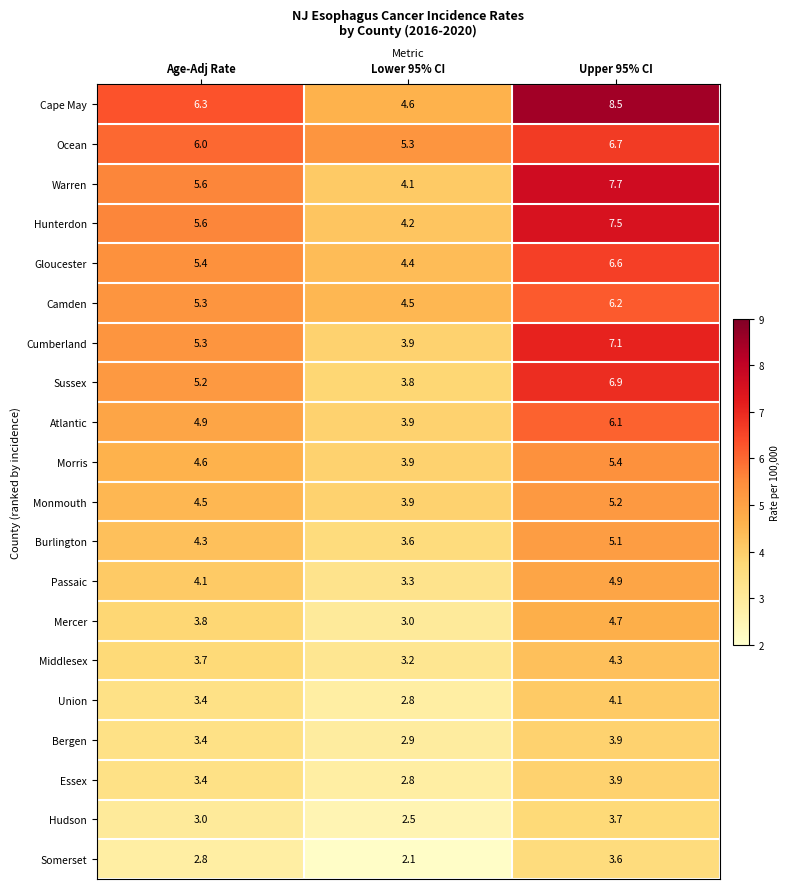

Which series has the widest spread of values?

Cape May